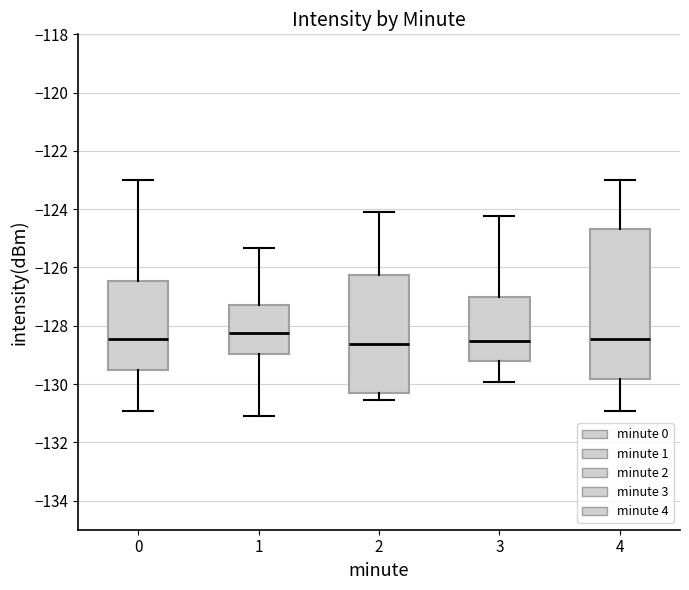

Which box is the tallest, from its lower edge to its upper edge?

4